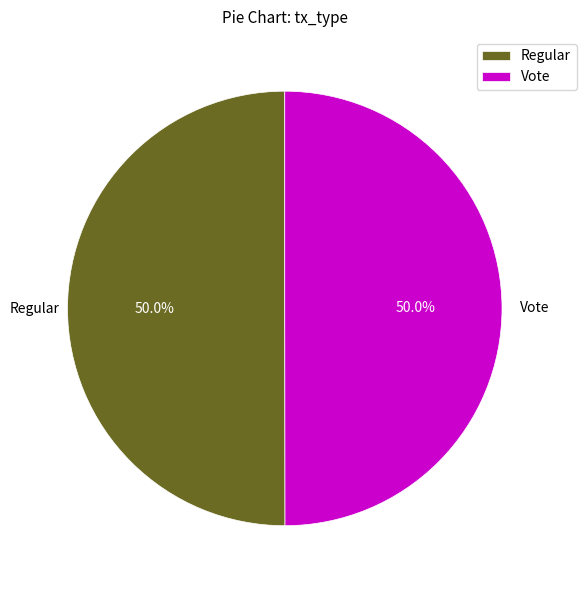

What is the ratio of the value at Vote to the value at Regular?

1.0